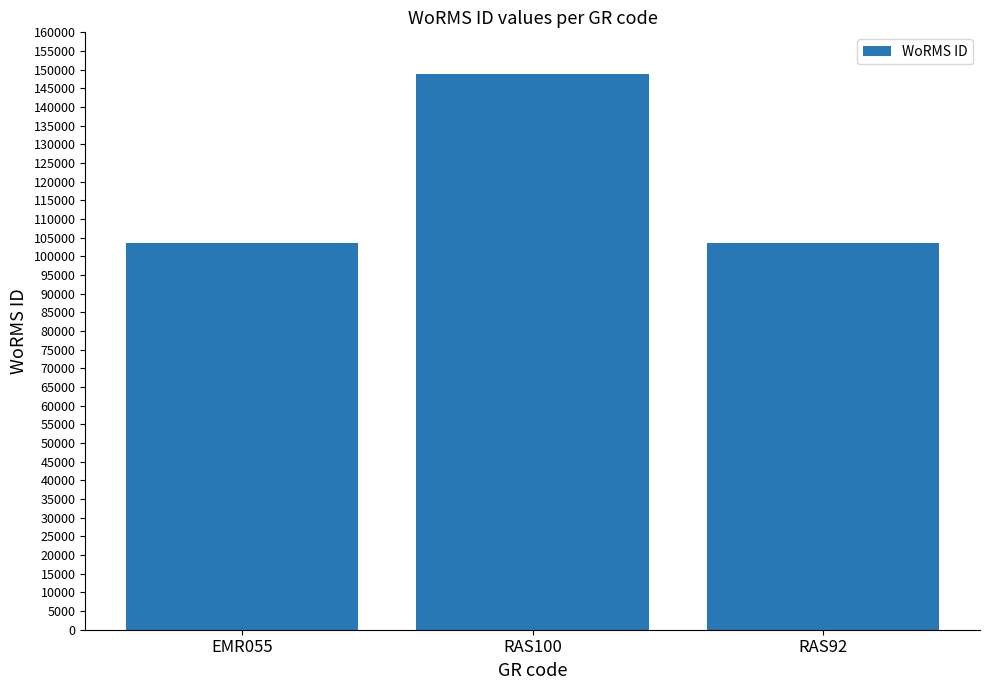

What is the value of the 2nd bar from the left?

148714